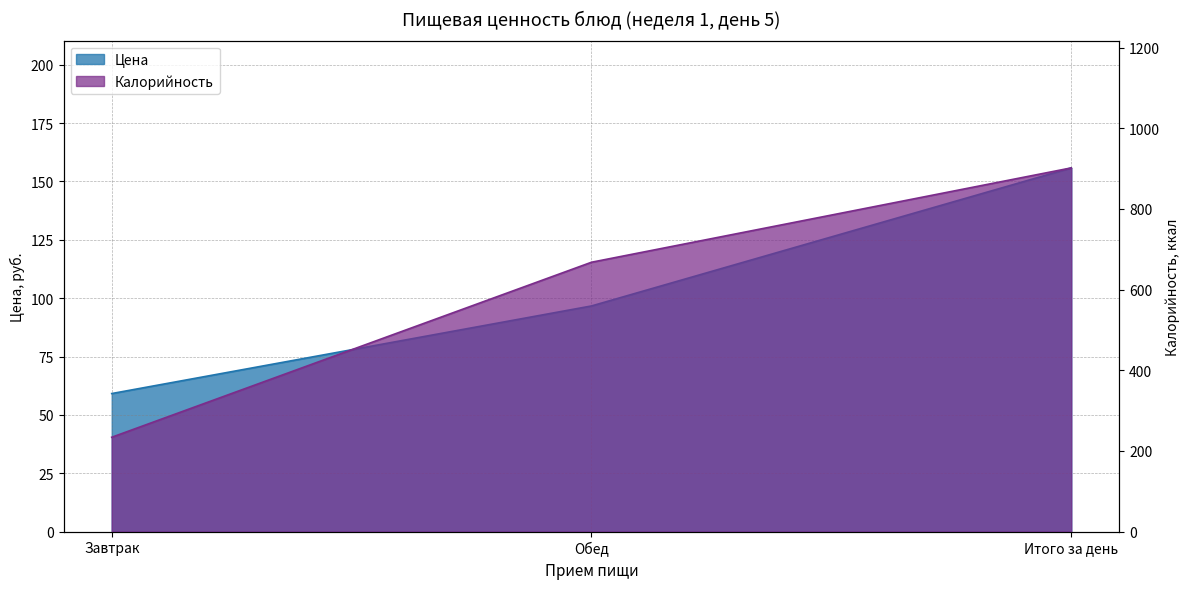

Rank the categories by Калорийность value from highest to lowest.

Итого за день, Обед, Завтрак